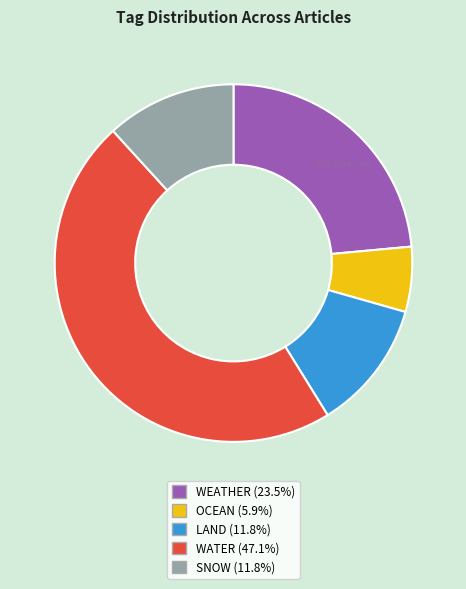

Approximately how many times larger is the value at WEATHER compared to WATER?

0.5